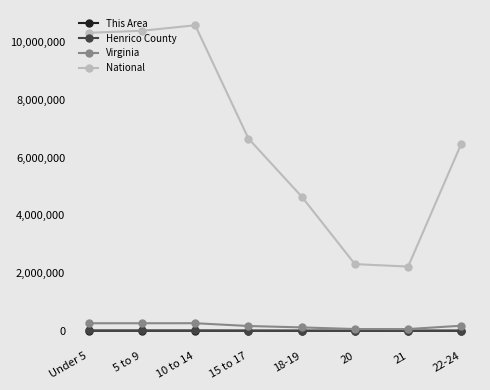

How many lines are shown in the chart?

4